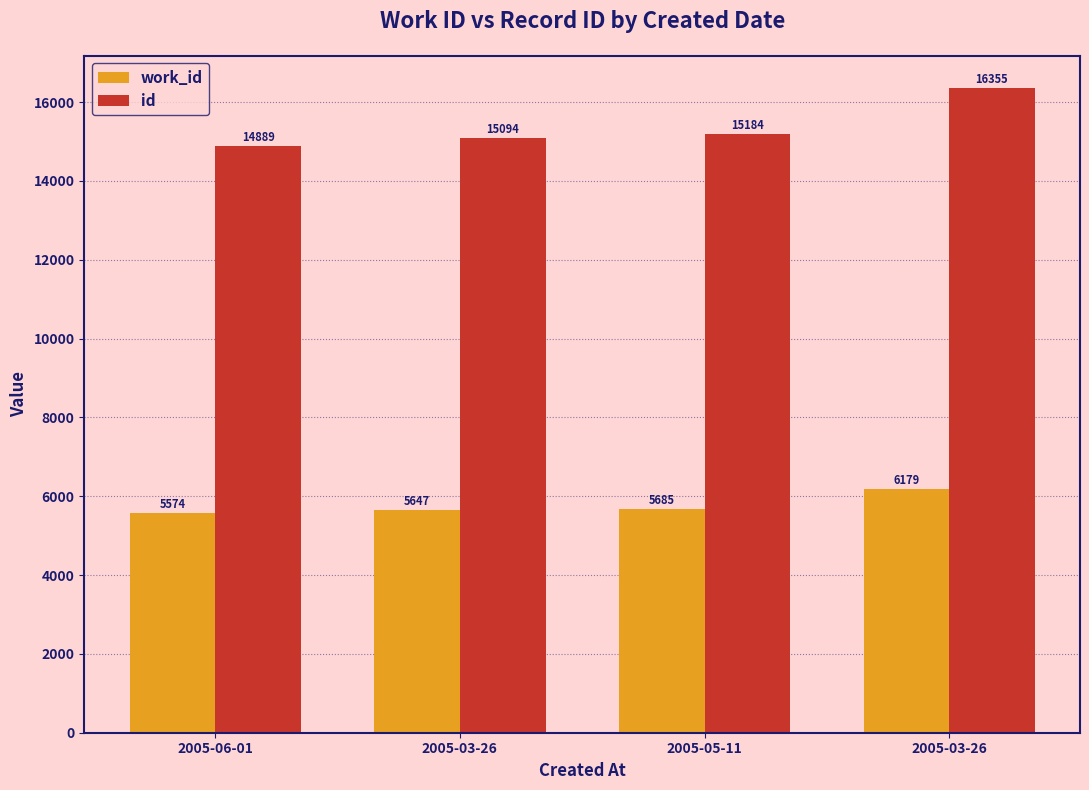

What is the value of the id bar at the 1st from the left?

14889